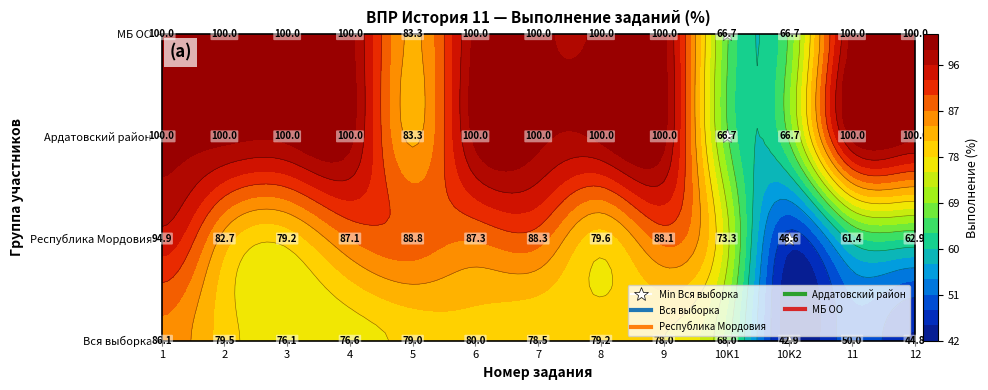

How many data points does each series have?

13